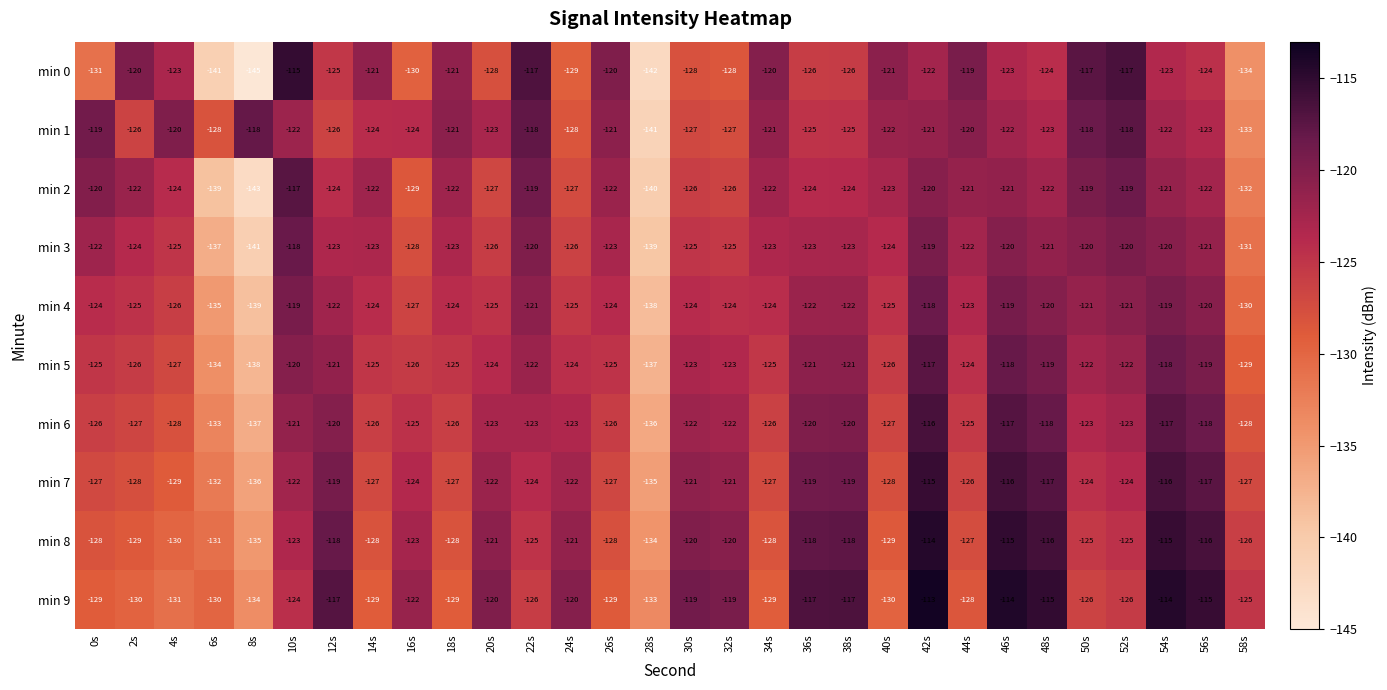

How many data points in min 3 are above -123?

11